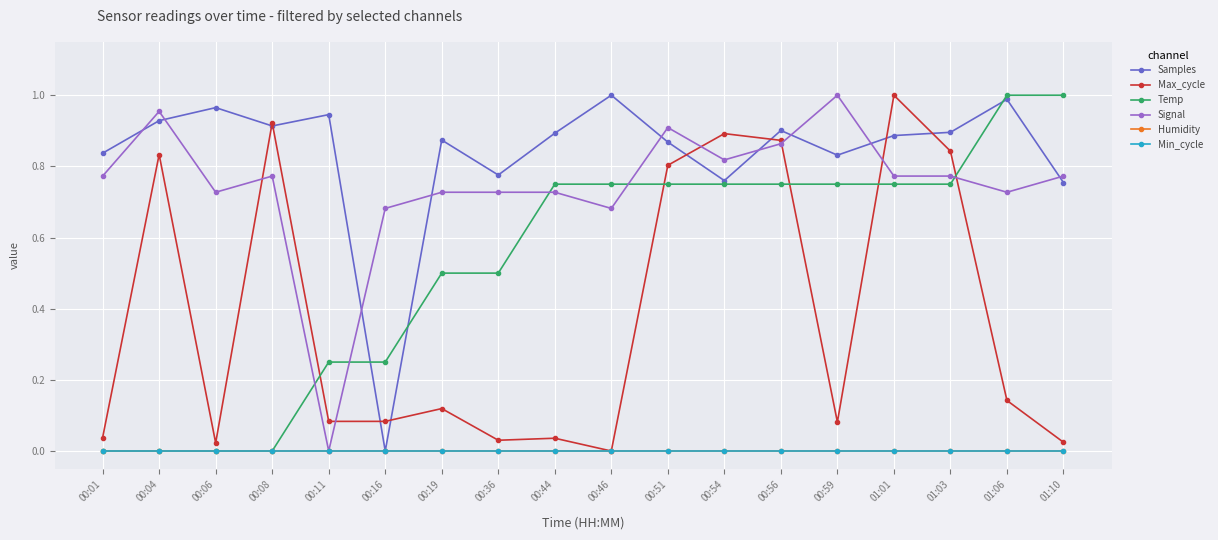

Is this an area chart (filled region under the line)?

No